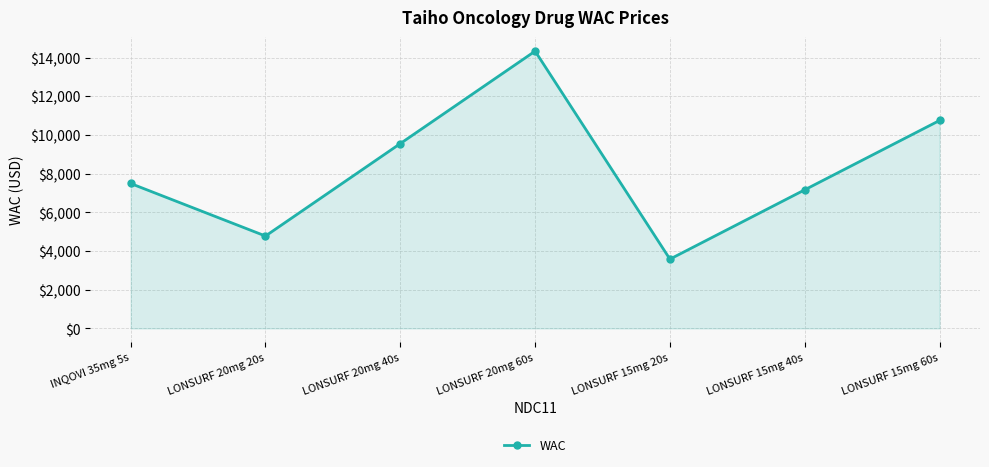

What is the approximate value at LONSURF 15mg 40s?

7168.9